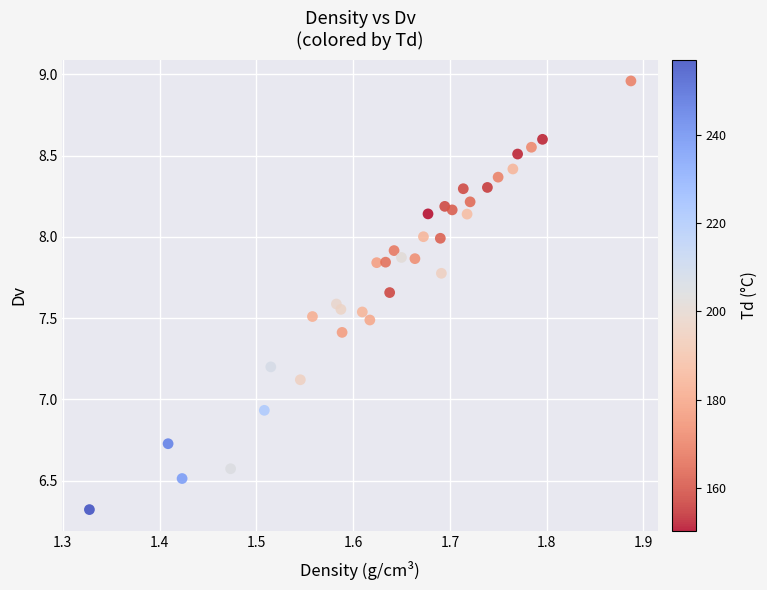

What is the range of X values (max minus min)?

0.6